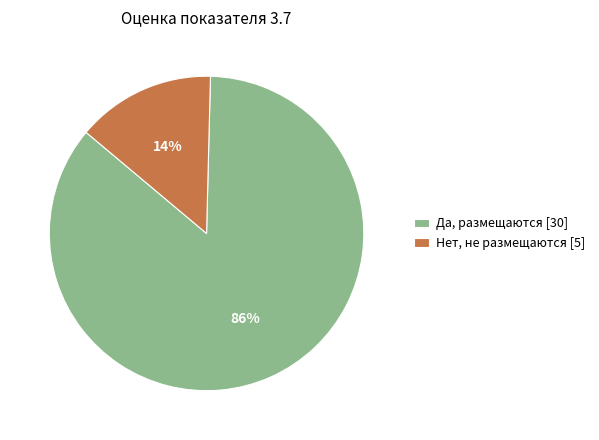

Rank the categories by value from highest to lowest.

Да, размещаются [30], Нет, не размещаются [5]